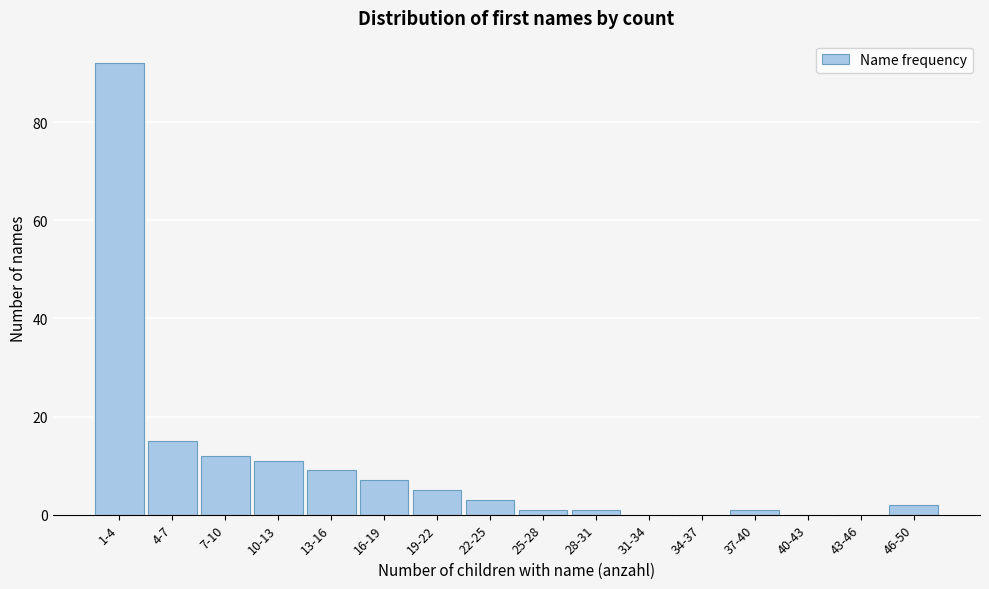

Reading left to right, extract all data points from this chart.

1-4=92	4-7=15	7-10=12	10-13=11	13-16=9	16-19=7	19-22=5	22-25=3	25-28=1	28-31=1	31-34=0	34-37=0	37-40=1	40-43=0	43-46=0	46-50=2